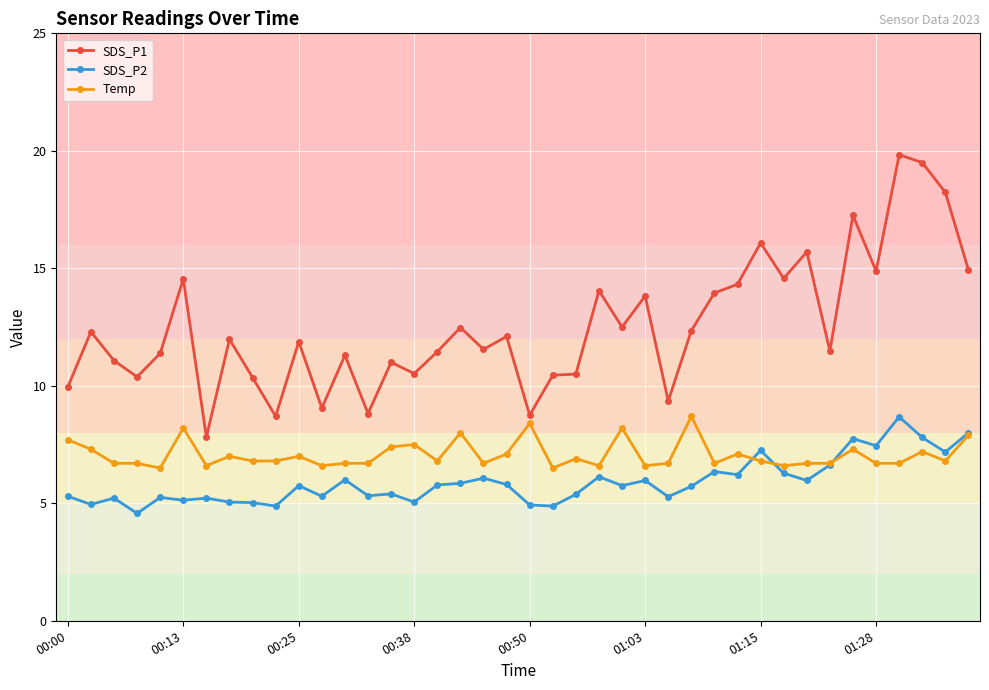

What is the smallest value displayed?

4.6